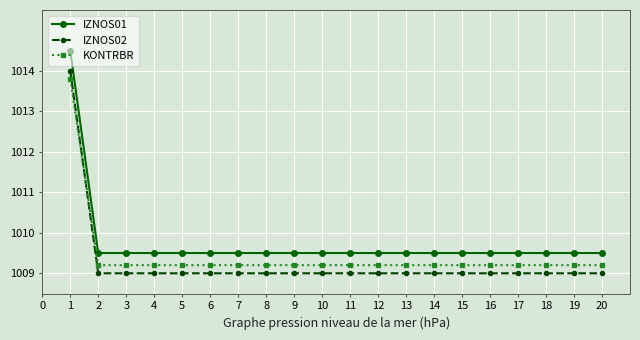

What is the value of the IZNOS01 point at the 11th from the left?

1009.5